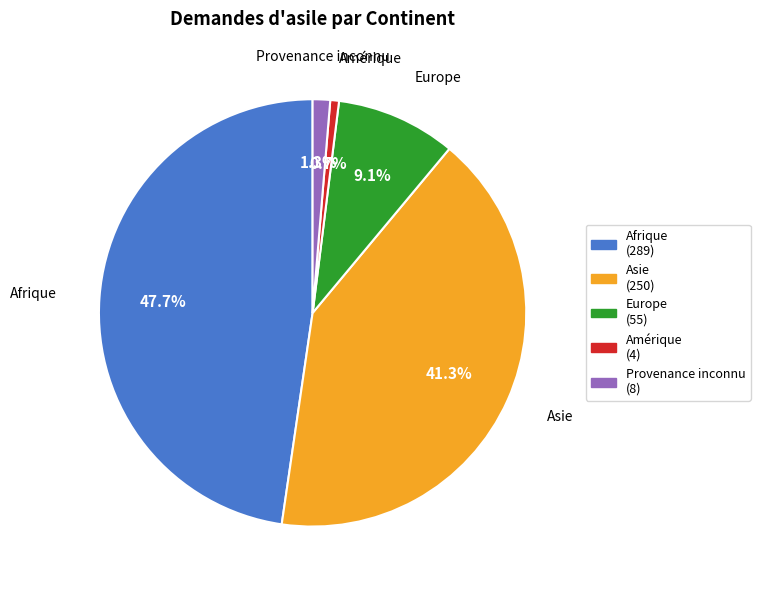

The Amérique slice represents 1% of the pie. True or false?

True